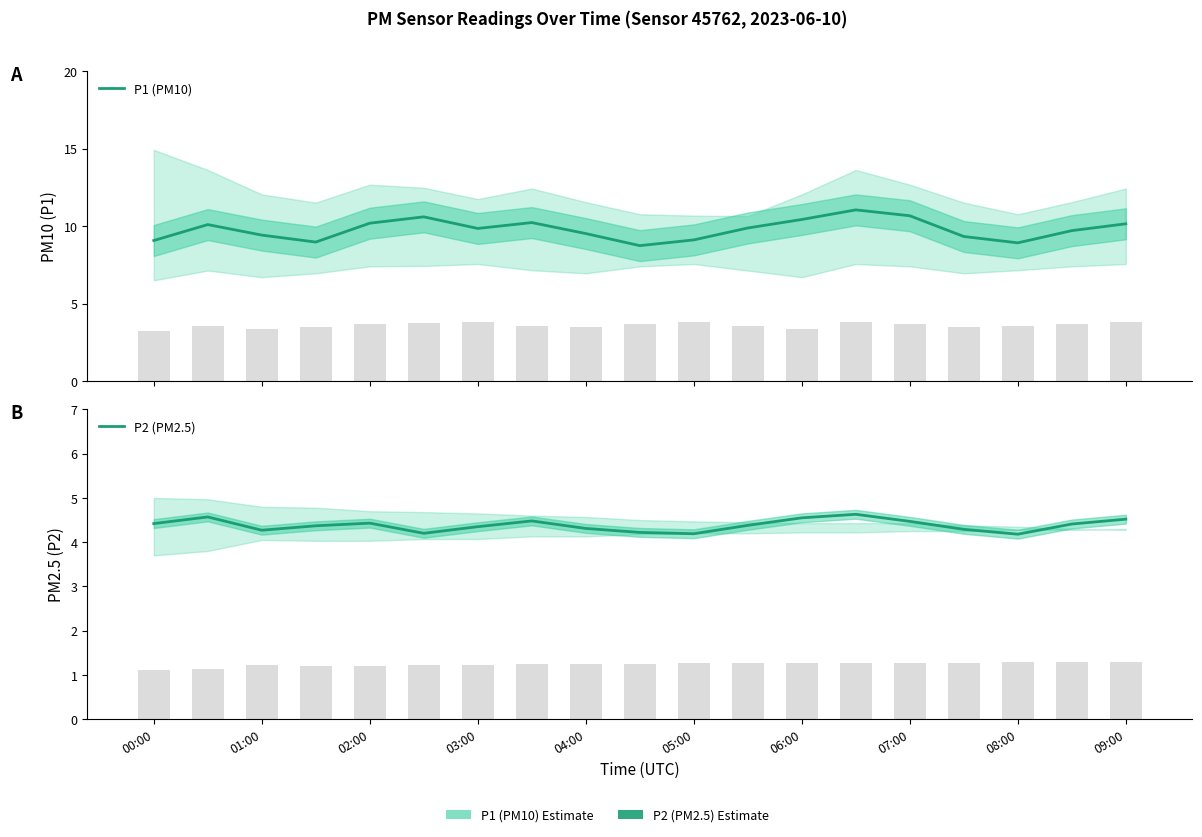

What is the difference between the maximum and minimum values in the P2 (PM2.5) series?

0.5